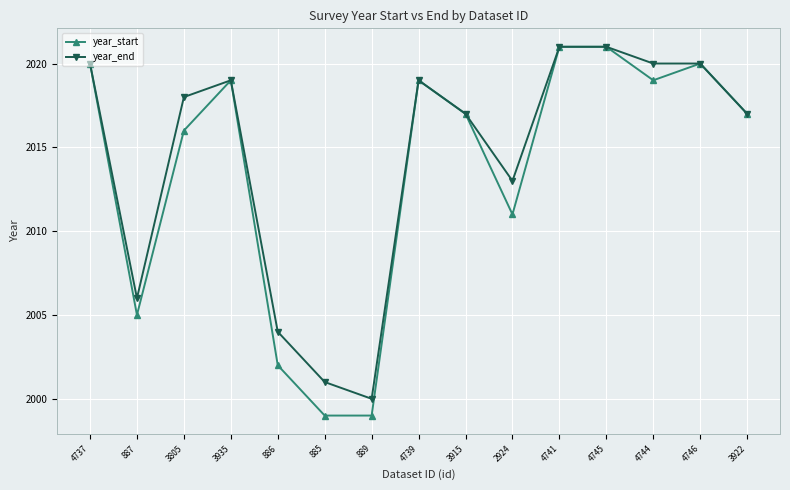

Is the value of year_start at 4741 greater than the value of year_end at 887?

Yes